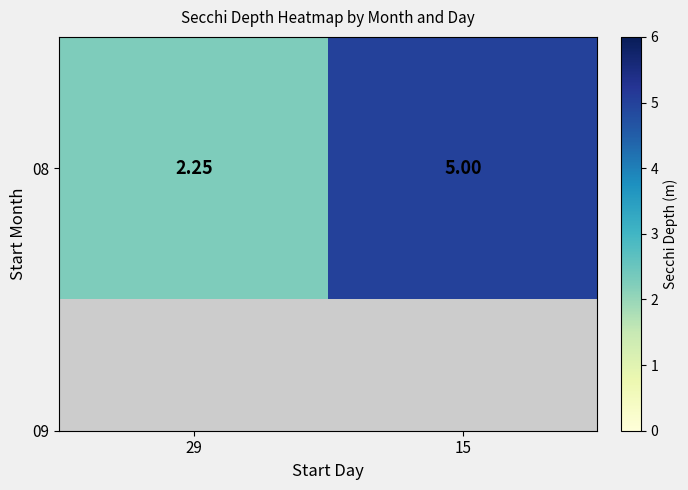

The value at 29 is 0.5. True or false?

False